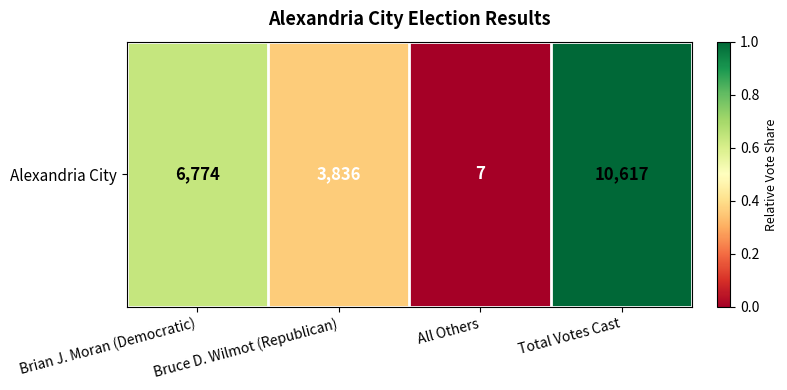

Where is the data nearest to the value 0?

All Others